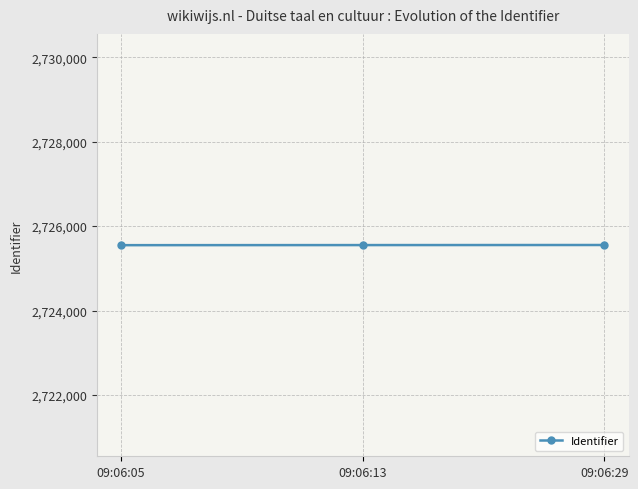

What is the ratio of the value at 09:06:13 to the value at 09:06:29?

1.0